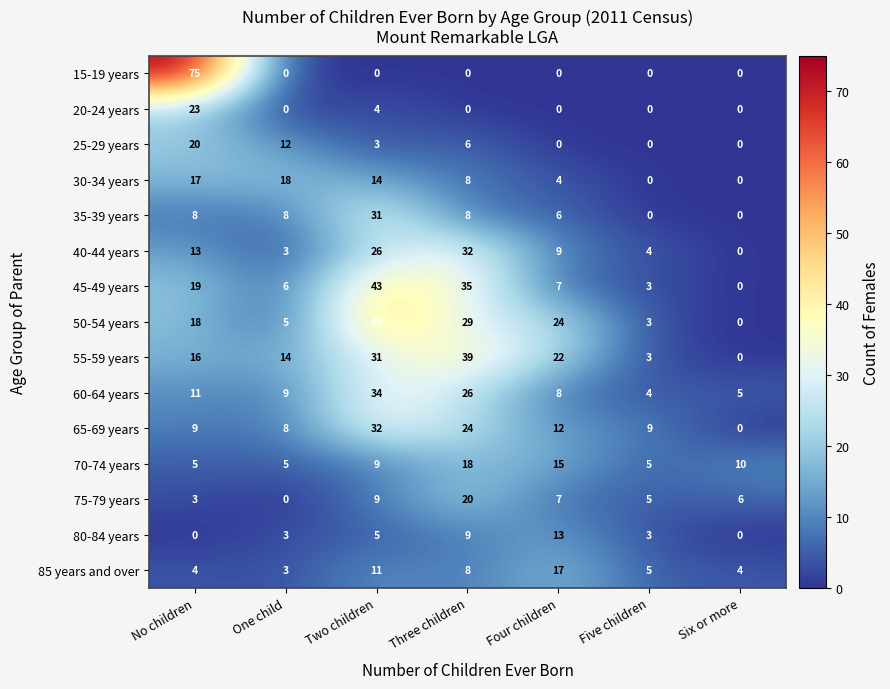

Where does the 25-29 years series first go above 3?

No children